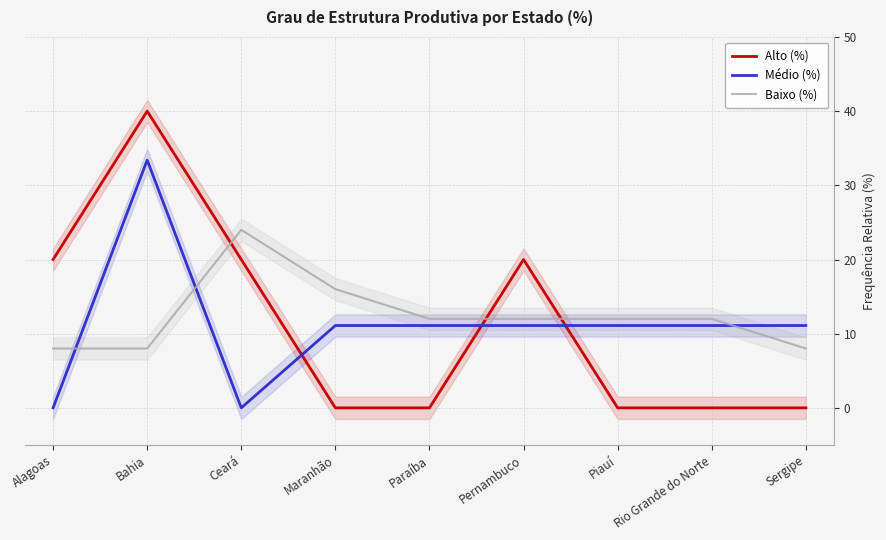

List the labels in order of Médio (%) value, smallest first.

Alagoas, Ceará, Maranhão, Paraíba, Pernambuco, Piauí, Rio Grande do Norte, Sergipe, Bahia